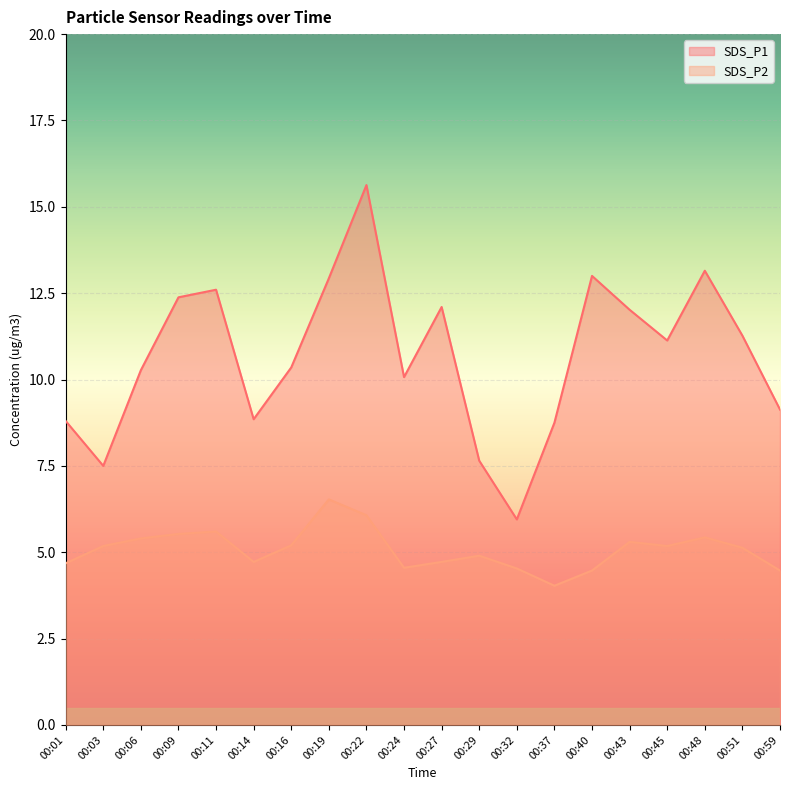

Reading right to left, what are all the values shown in this chart?

SDS_P1: 9.1	11.3	13.2	11.1	12.0	13.0	8.8	6.0	7.7	12.1	10.1	15.6	12.9	10.3	8.8	12.6	12.4	10.3	7.5	8.8
SDS_P2: 4.5	5.1	5.4	5.2	5.3	4.5	4.0	4.5	4.9	4.7	4.5	6.1	6.5	5.2	4.7	5.6	5.5	5.4	5.2	4.7